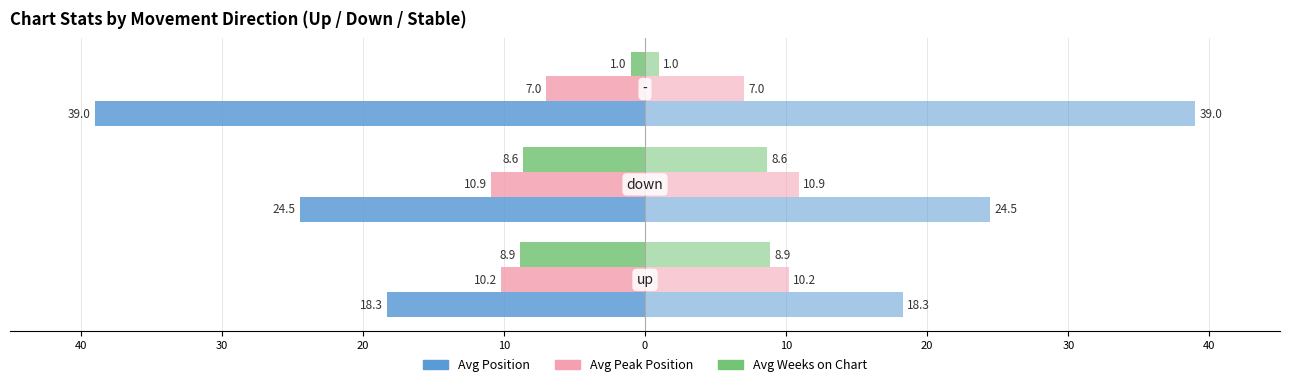

Does the chart contain any negative values?

Yes